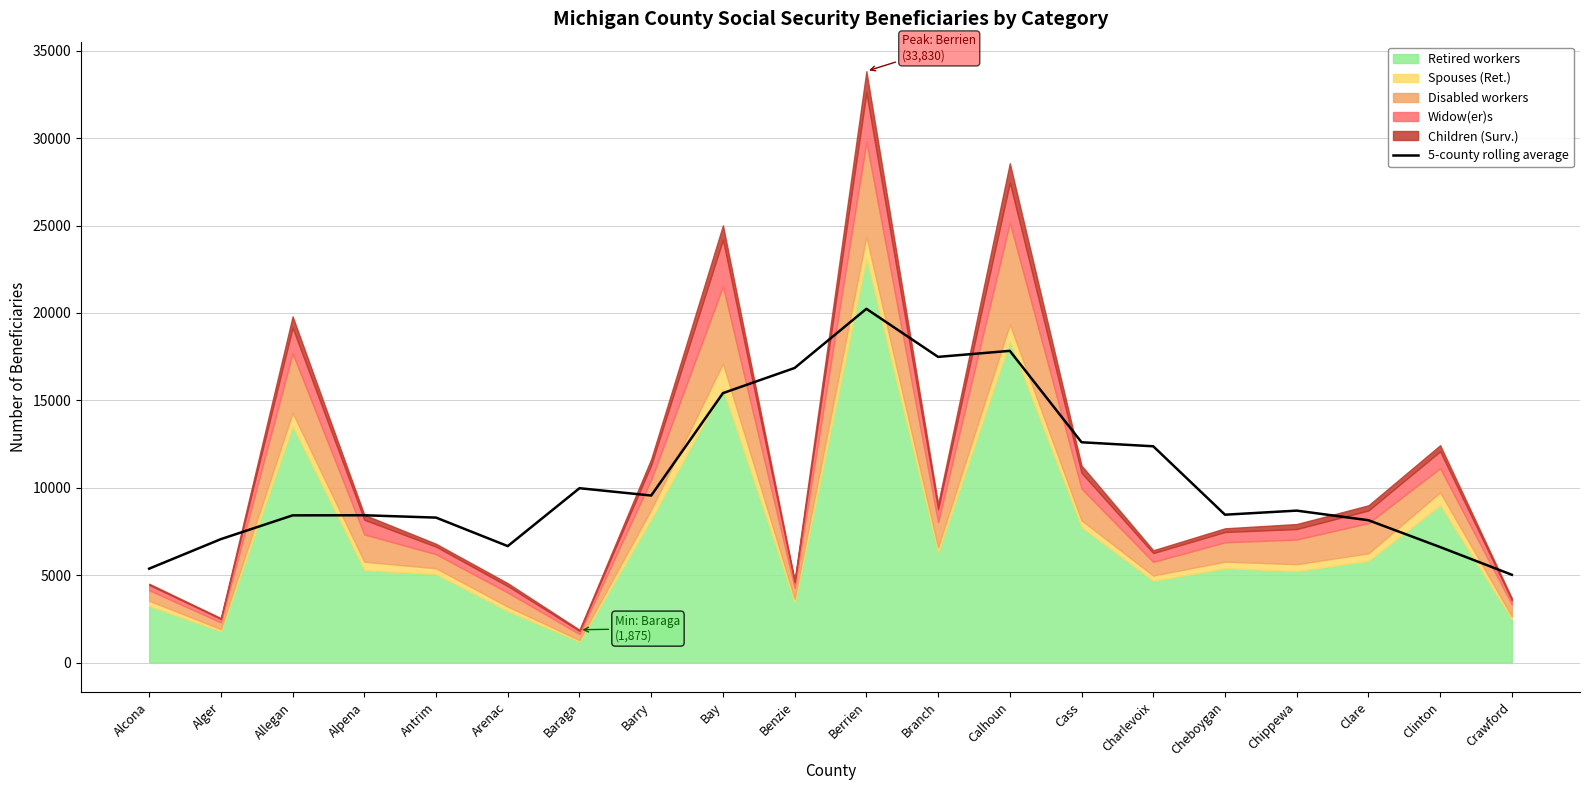

List the labels in order of value, smallest first.

Crawford, Alcona, Clinton, Arenac, Alger, Clare, Antrim, Allegan, Alpena, Cheboygan, Chippewa, Barry, Baraga, Charlevoix, Cass, Bay, Benzie, Branch, Calhoun, Berrien